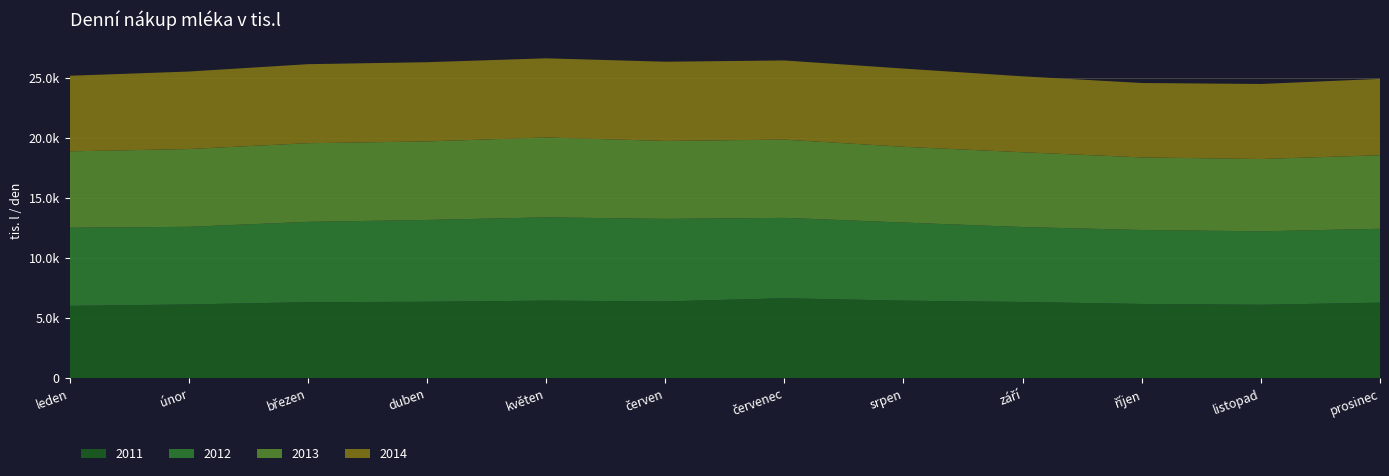

Reading right to left, transcribe all the data shown in this chart.

2011: 6288.1	6112.3	6179.3	6344.2	6453.2	6655.5	6389.4	6457.4	6361.8	6327.2	6138.5	6019.6
2012: 6147.6	6111.3	6153.4	6236.7	6500.7	6688.9	6867.7	6930.3	6806.7	6683.4	6460.6	6502.0
2013: 6120.7	6018.6	6042.1	6223.9	6304.8	6511.4	6487.7	6645.0	6535.8	6546.4	6470.2	6357.2
2014: 6351.6	6241.7	6191.1	6316.9	6507.9	6586.9	6591.9	6587.1	6592.4	6574.5	6449.9	6290.9